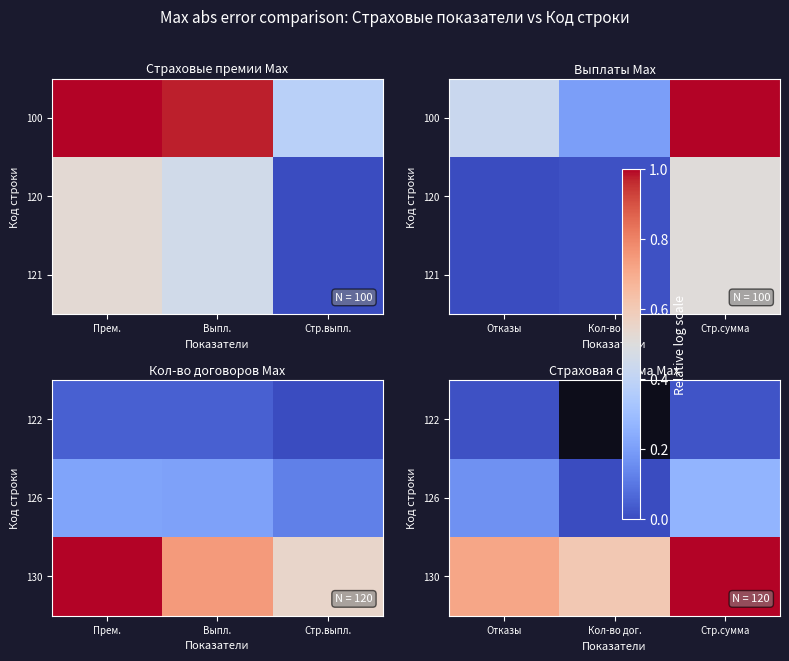

At how many categories does at least one series exceed 0?

3